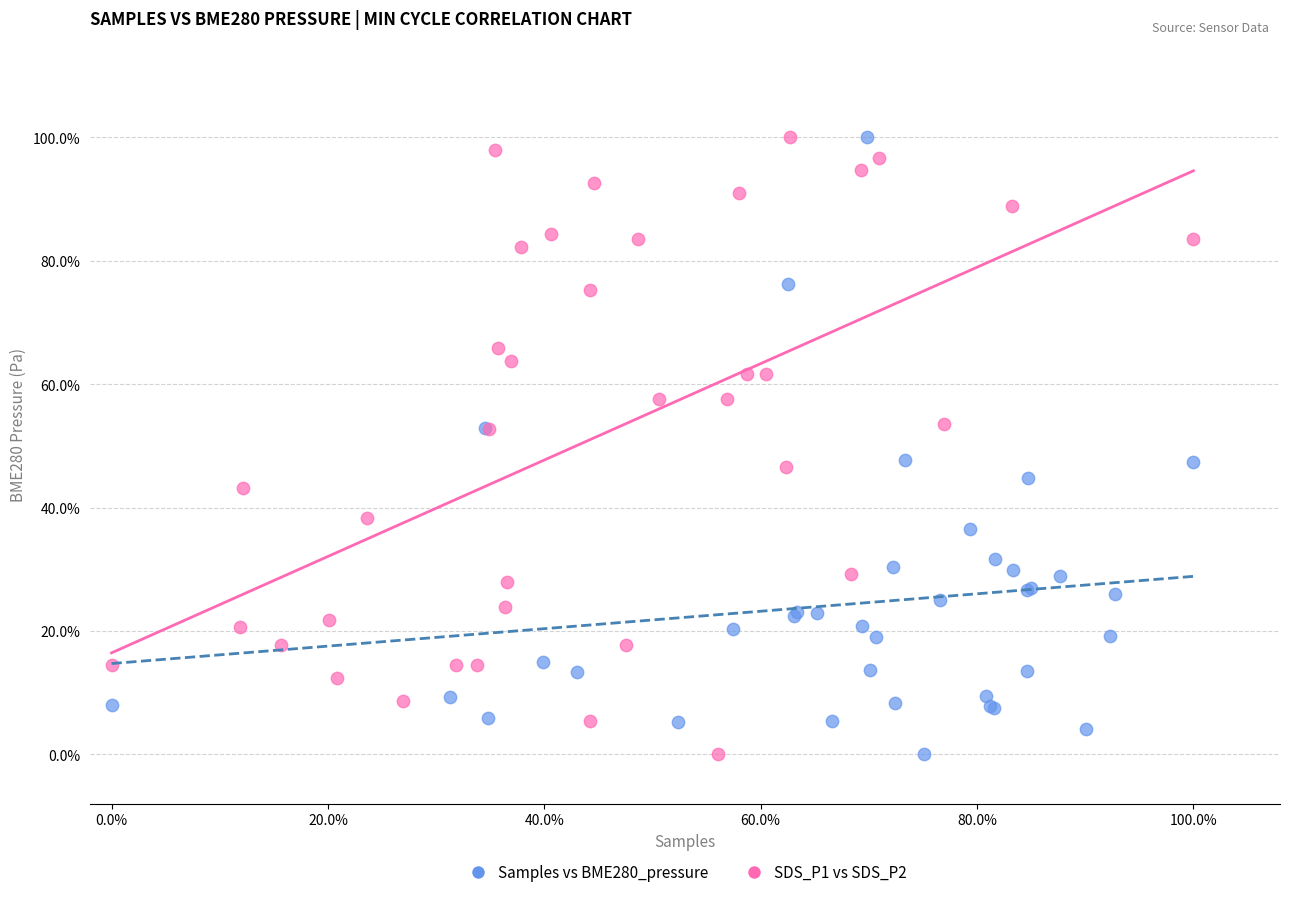

What are all the series names shown in the legend?

Samples vs BME280_pressure, SDS_P1 vs SDS_P2